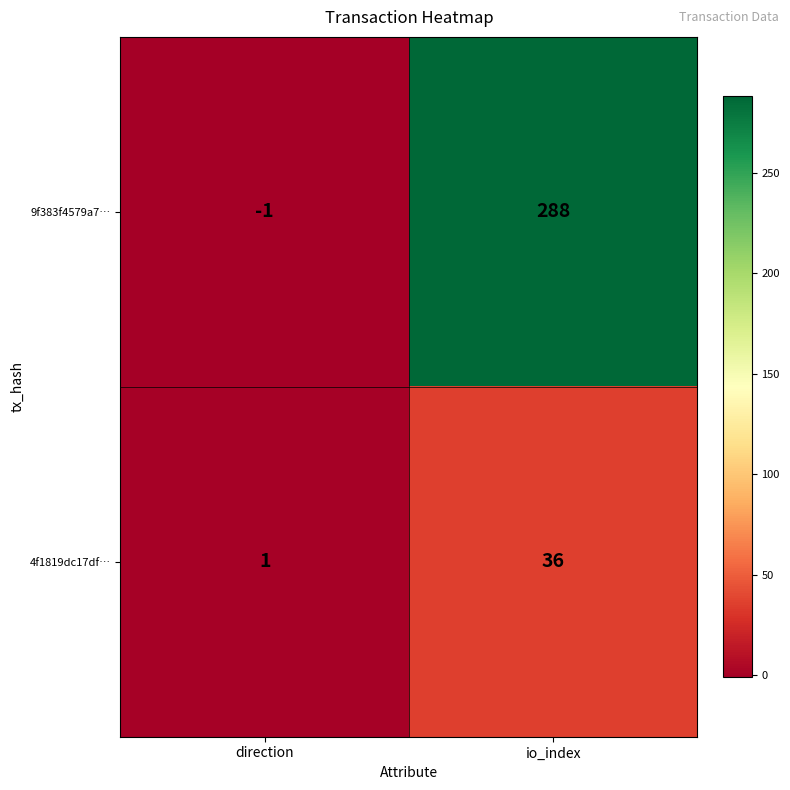

Is it true that 4f1819dc17df… equals 1 at direction?

True